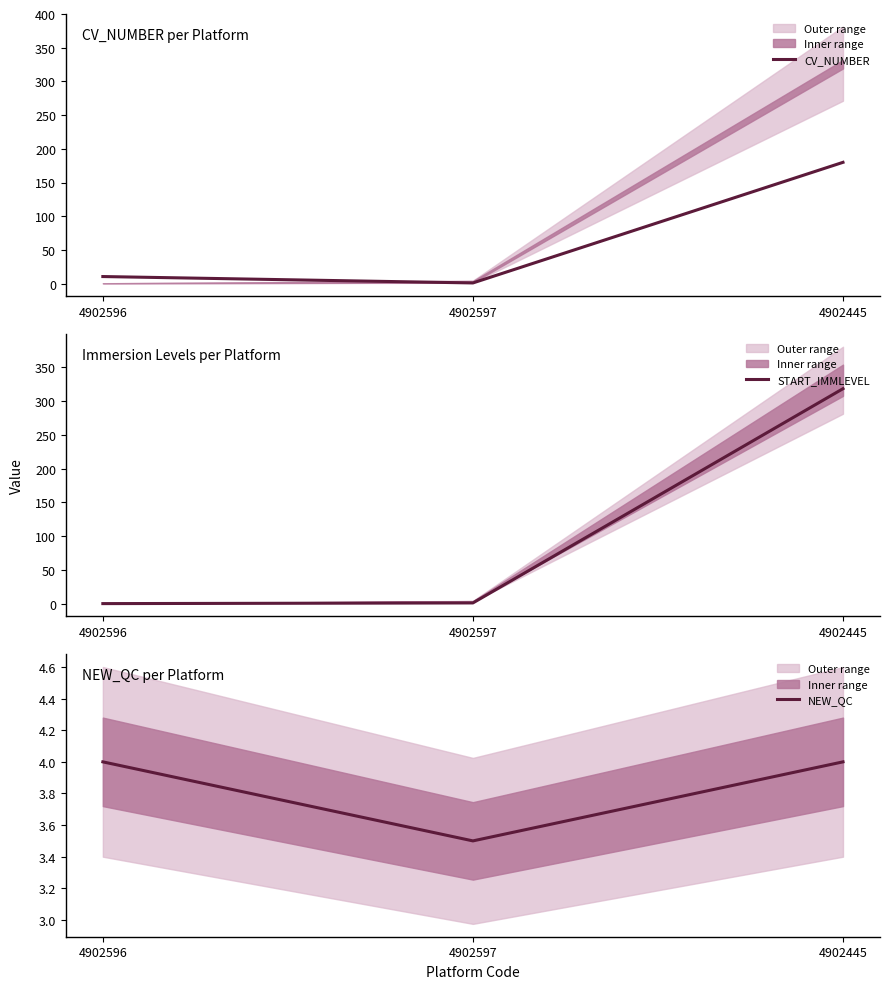

Rank the series by their average value, from lowest to highest.

NEW_QC, CV_NUMBER, START_IMMLEVEL